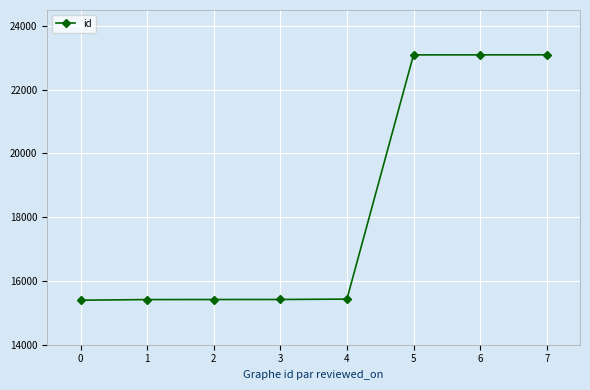

The value at 0 is 15397. True or false?

True